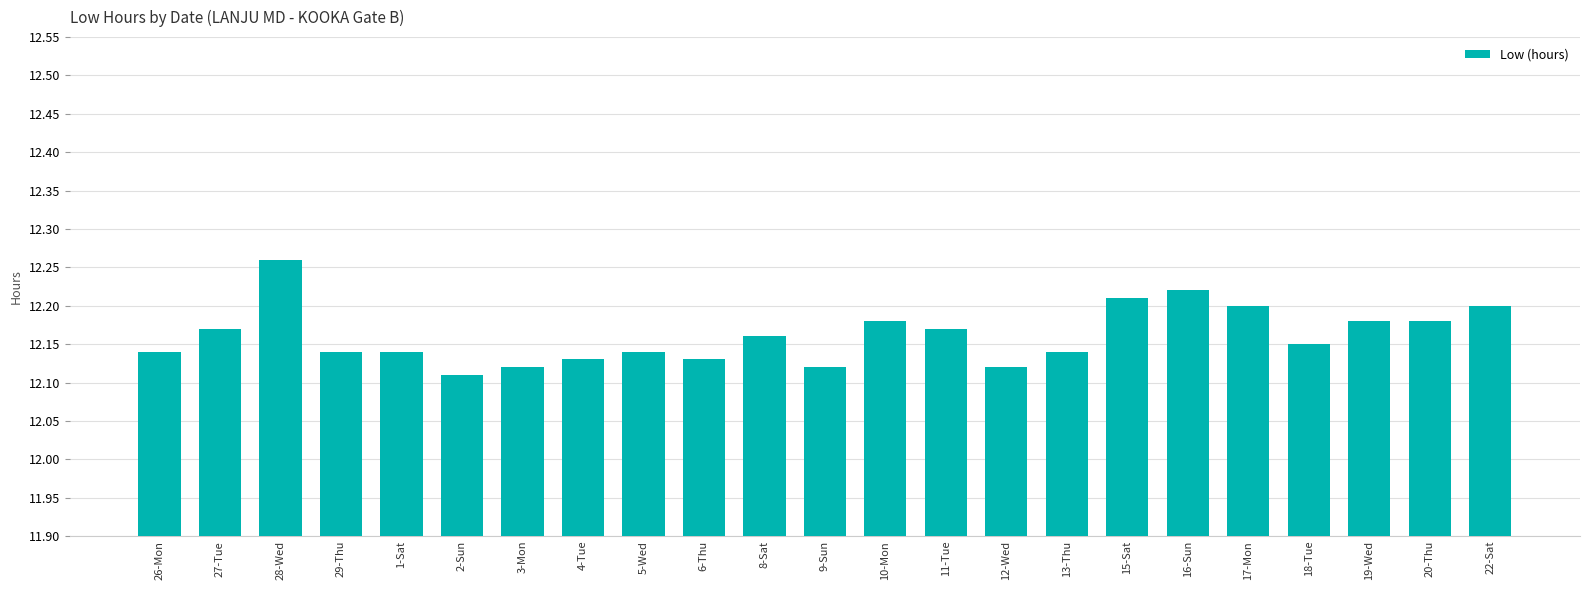

Does the chart contain any negative values?

No